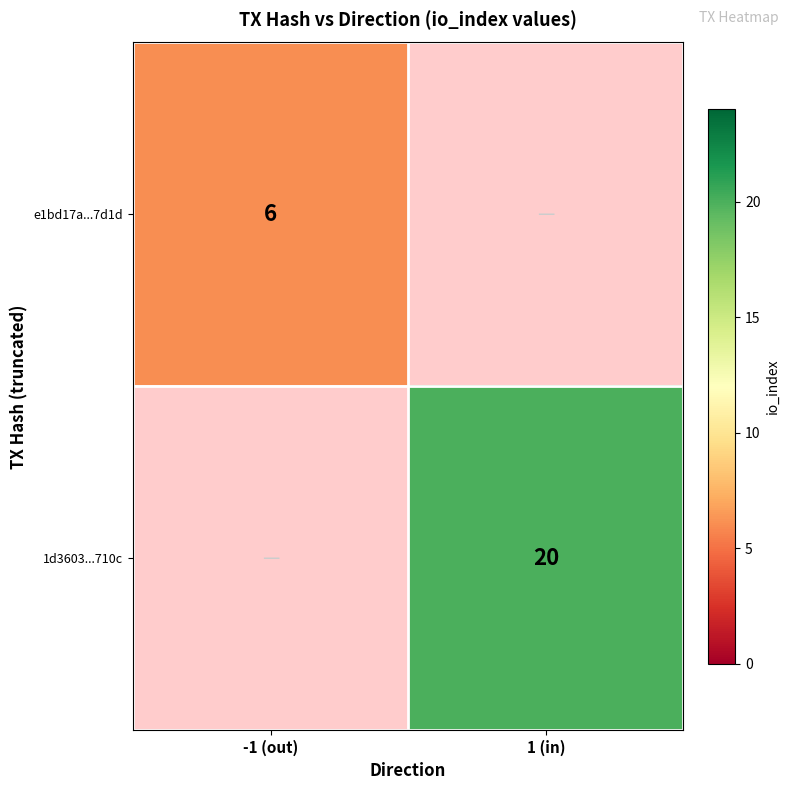

The e1bd17a...7d1d series shows 10 at -1 (out). True or false?

False